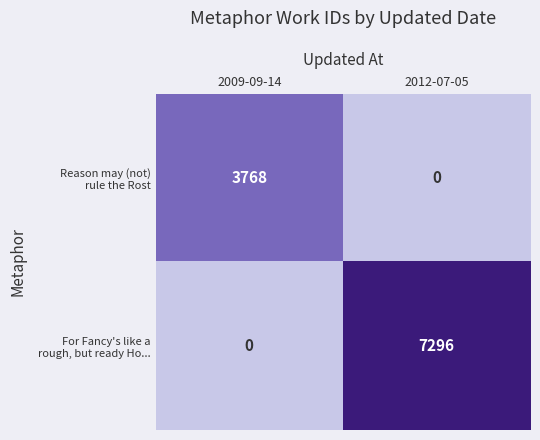

What is the total value across all series at 2009-09-14?

3768